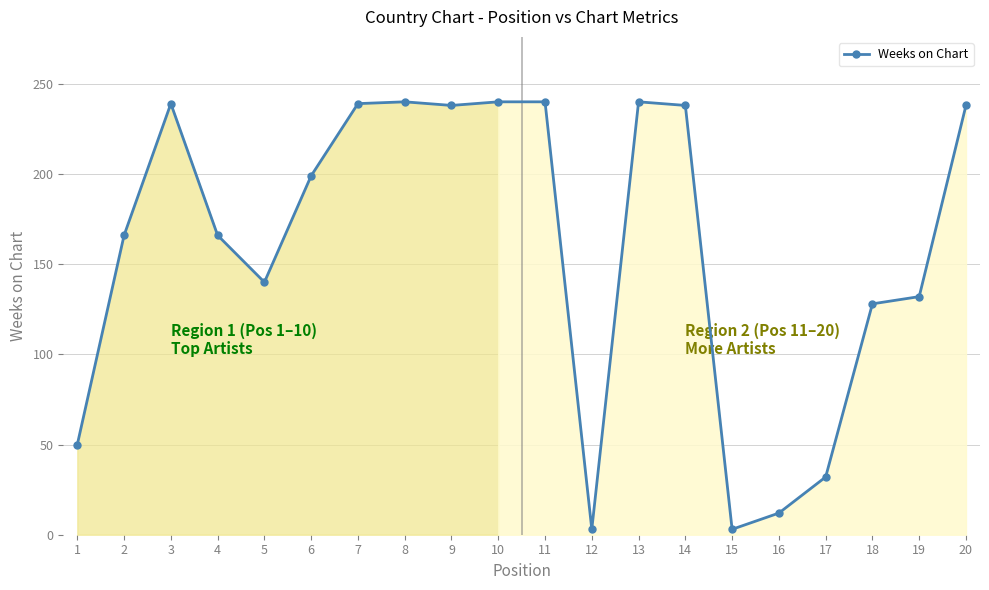

The value at 20 is 238. True or false?

True